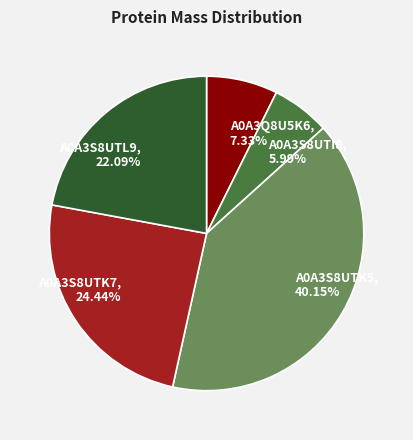

True or false: A0A3Q8U5K6 accounts for 15% of the total.

False